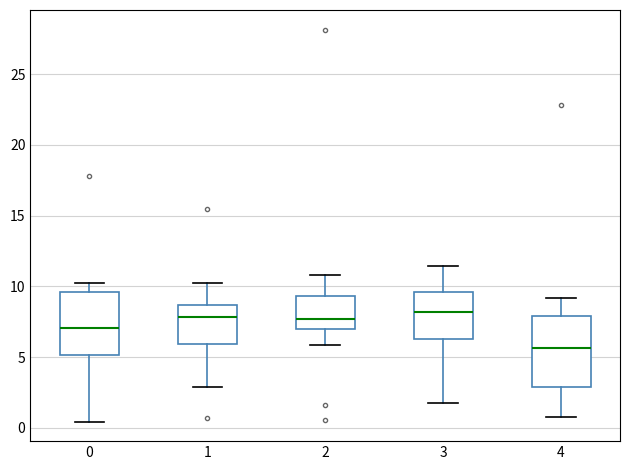

Where does the median line of the box at x = 4 sit on the y-axis? The values are not printed on the chart, so give them approximately, as read against the axis.

5.5